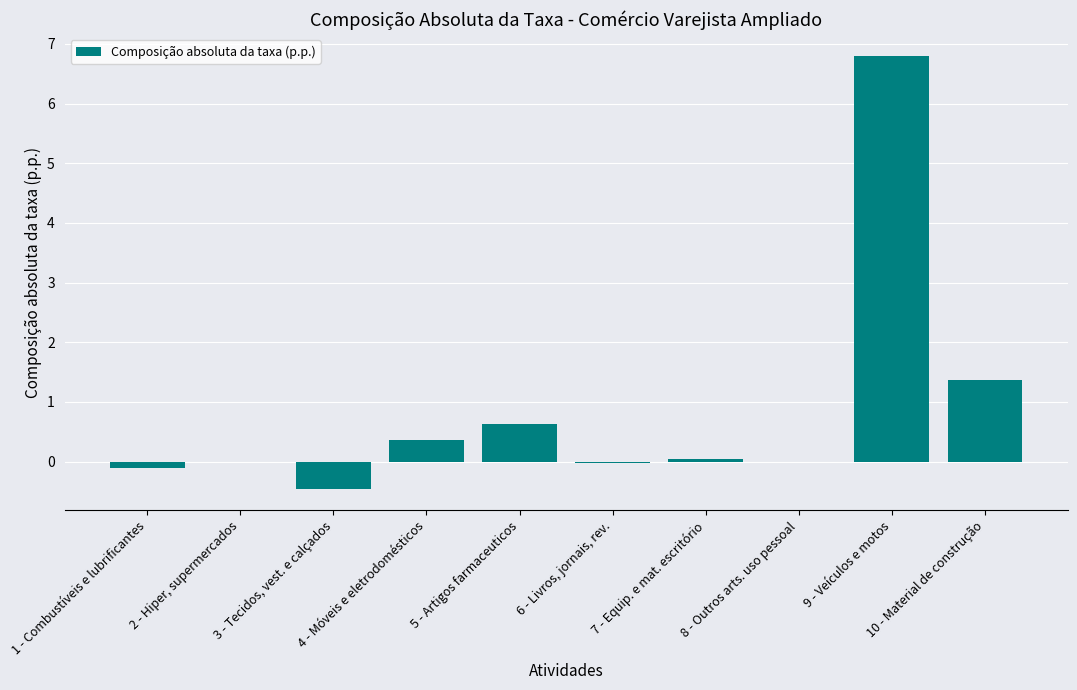

What is the sum of all values?

8.6